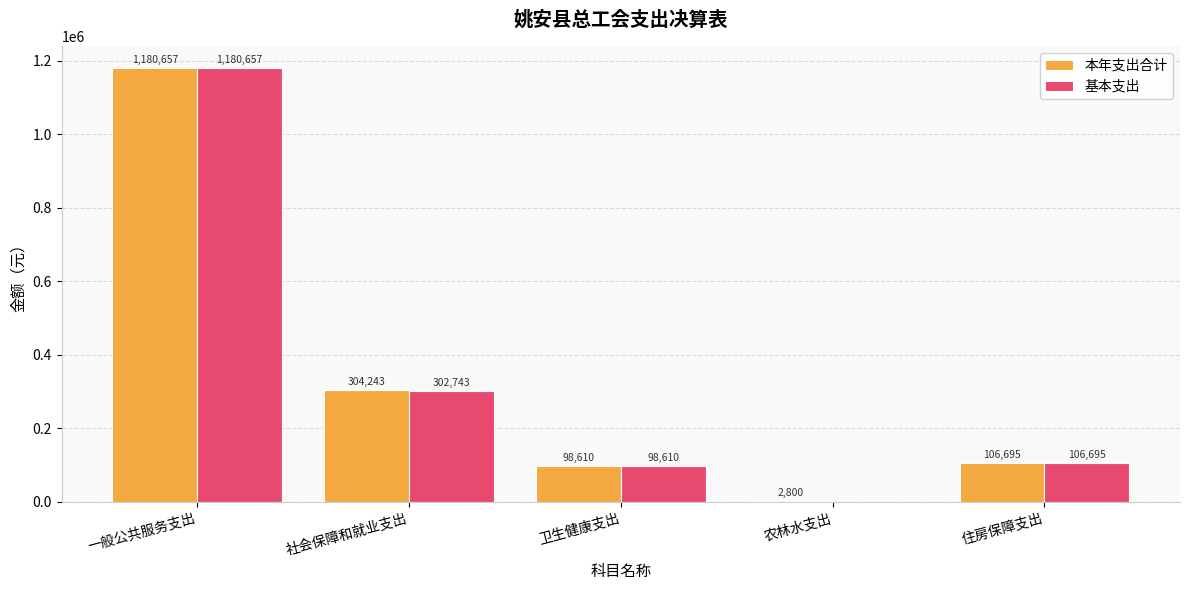

Which series changed the most between 社会保障和就业支出 and 住房保障支出?

本年支出合计